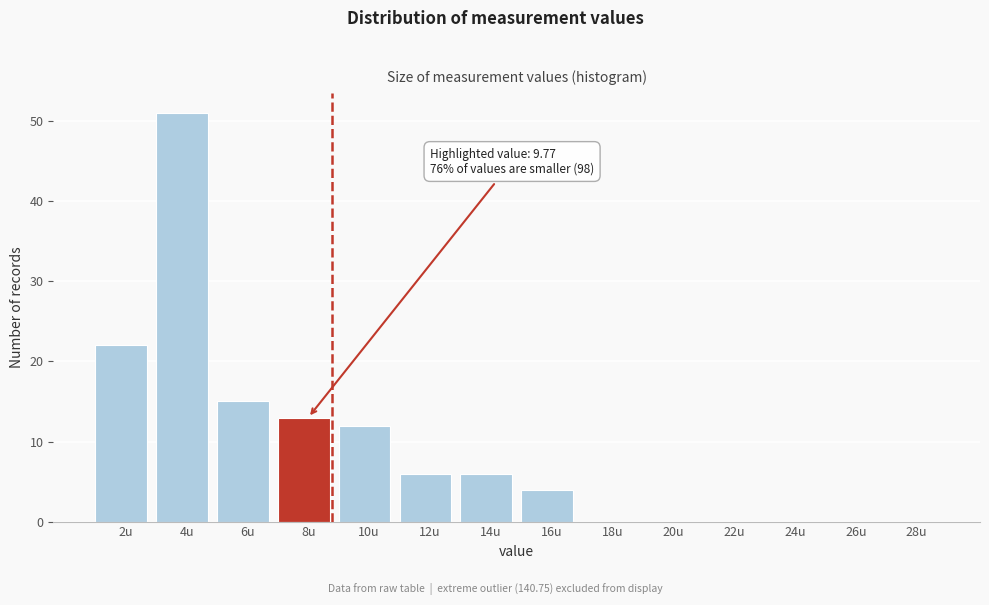

Reading right to left, transcribe all the data shown in this chart.

28u=0	26u=0	24u=0	22u=0	20u=0	18u=0	16u=4	14u=6	12u=6	10u=12	8u=13	6u=15	4u=51	2u=22